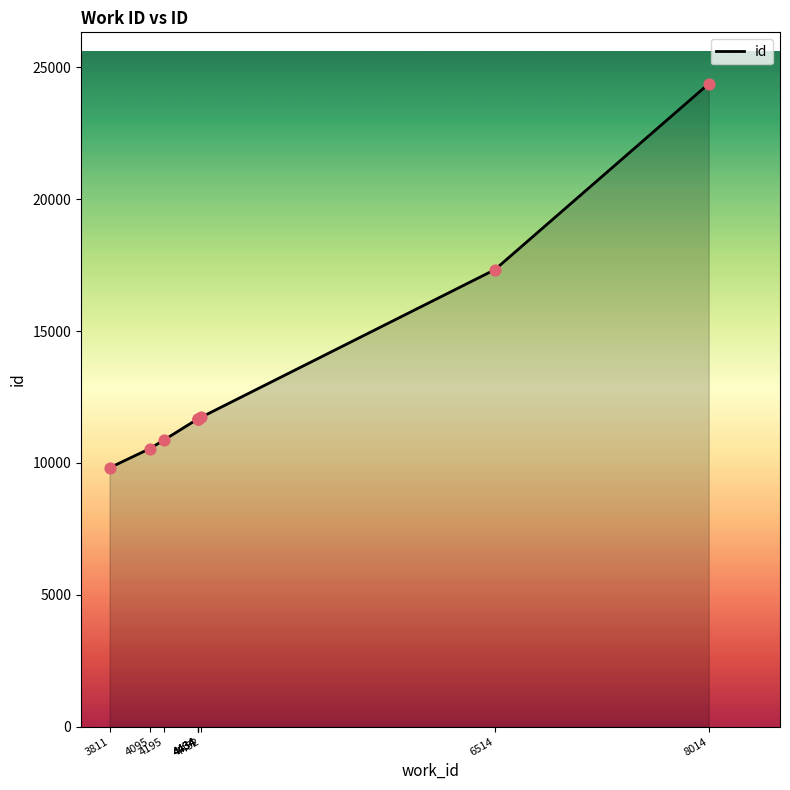

Which has a higher value, 4434 or 4434?

4434